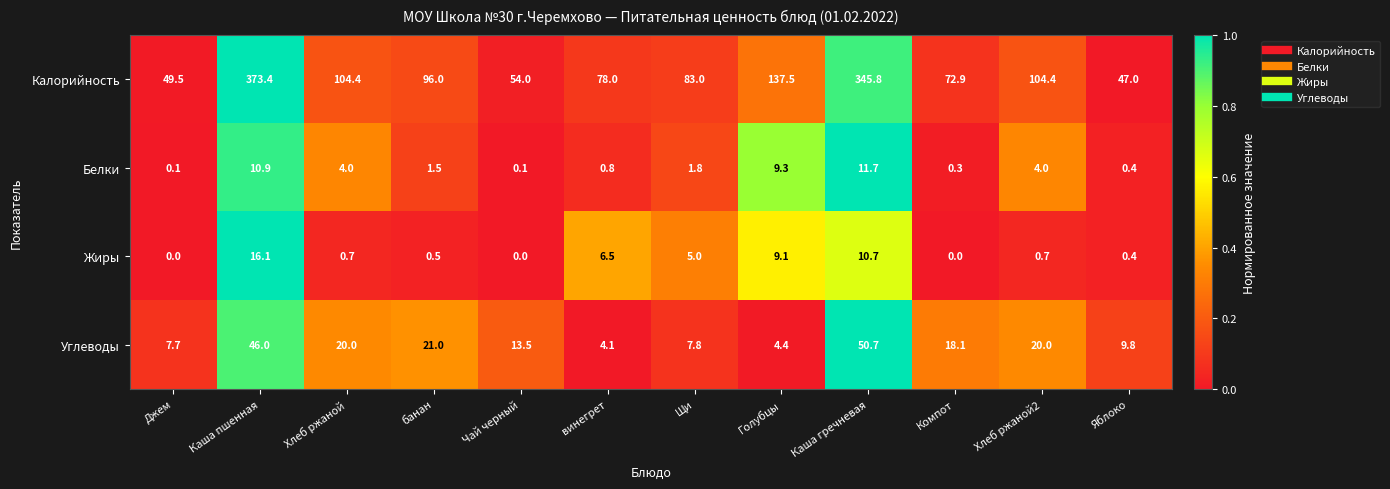

What is the difference between the highest and lowest values at банан?

95.5